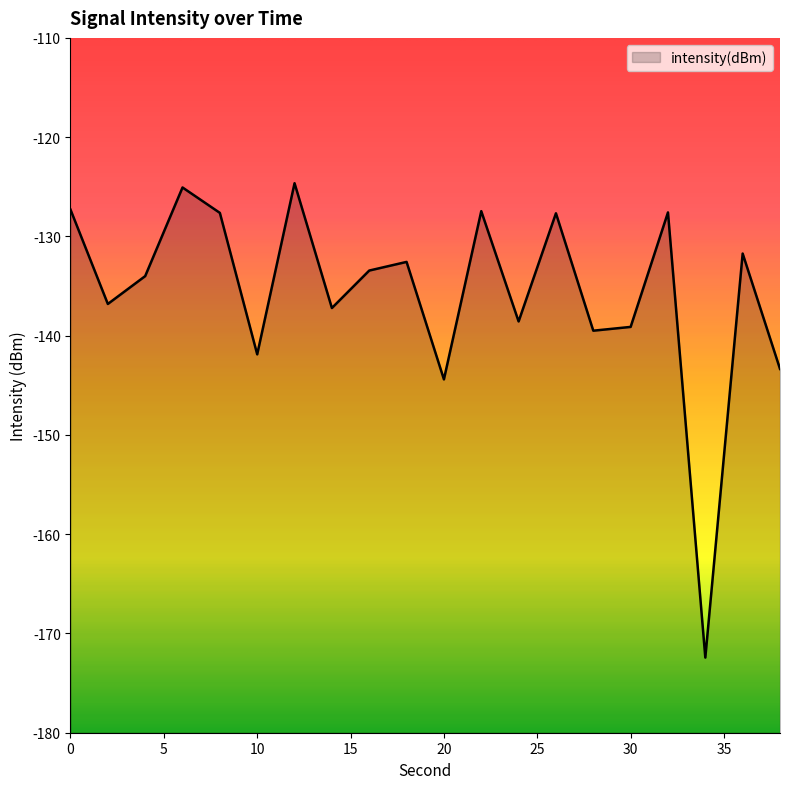

What is the smallest value displayed?

-172.4